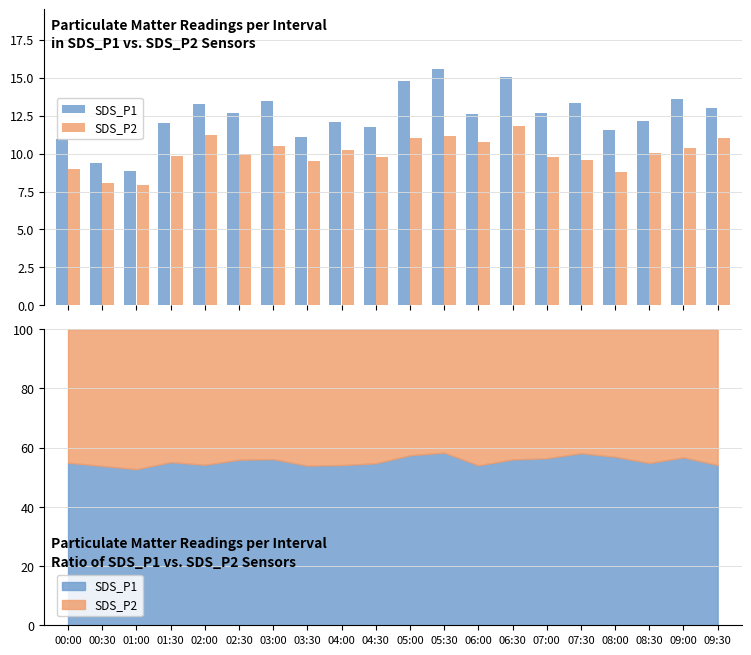

How many distinct data groups are displayed?

2